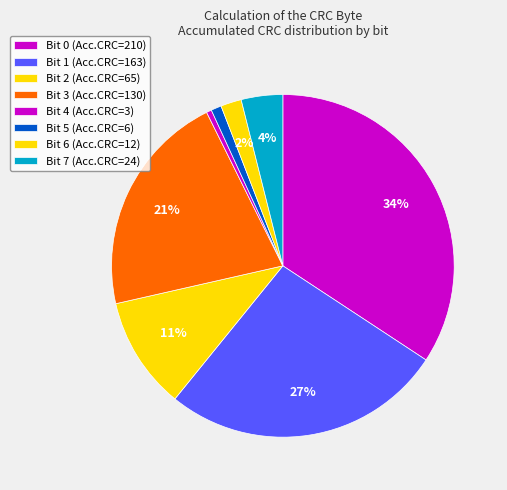

Rank the categories by value from highest to lowest.

Bit 0, Bit 1, Bit 3, Bit 2, Bit 7, Bit 6, Bit 5, Bit 4